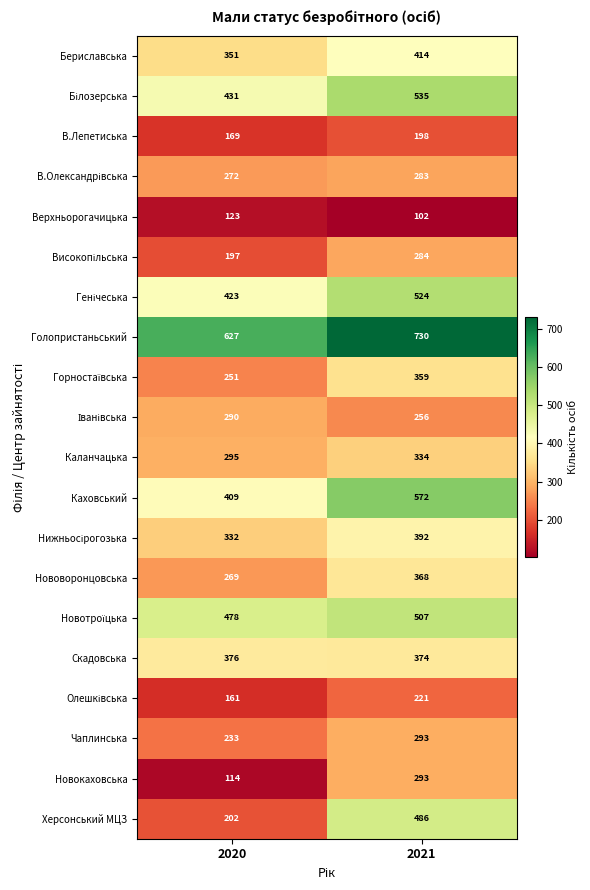

Is the value of Верхньорогачицька at 2020 greater than the value of Голопристаньський at 2020?

No